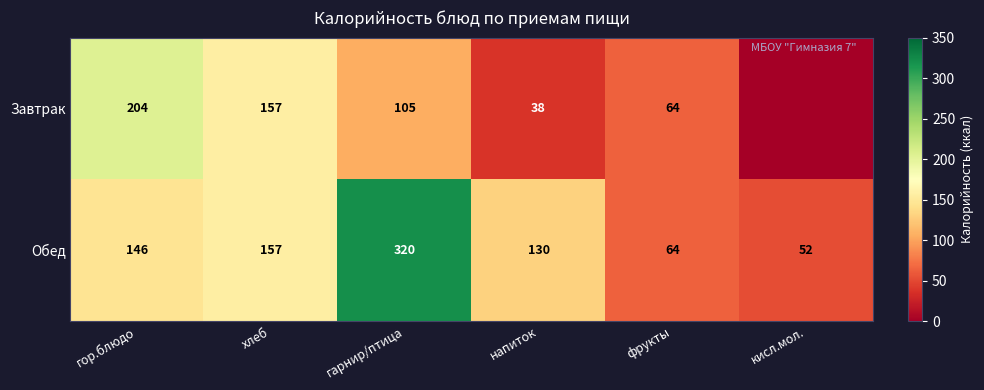

Rank the series at гор.блюдо from highest to lowest value.

Завтрак, Обед